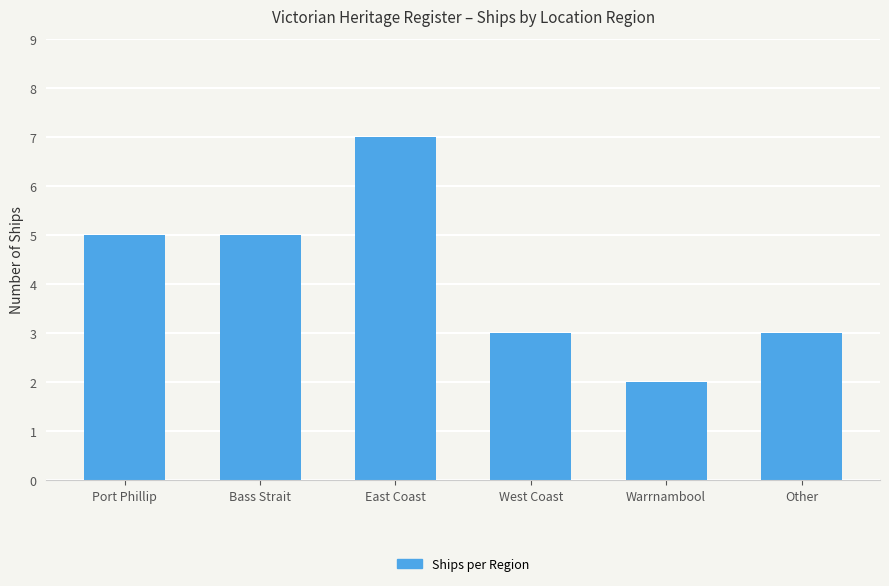

What is the smallest value displayed?

2